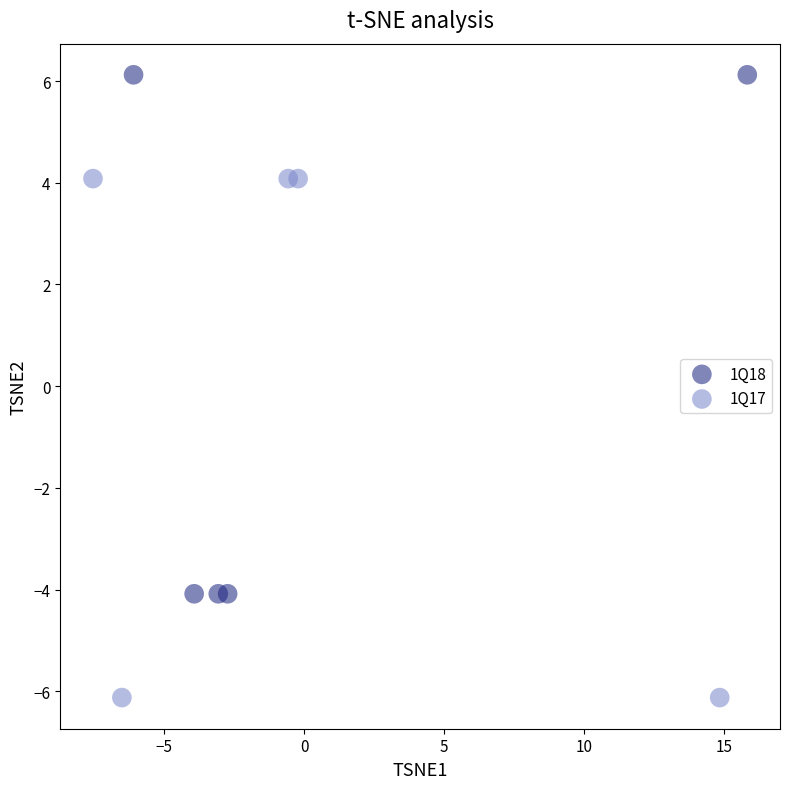

Which series contains the lowest Y value?

1Q17